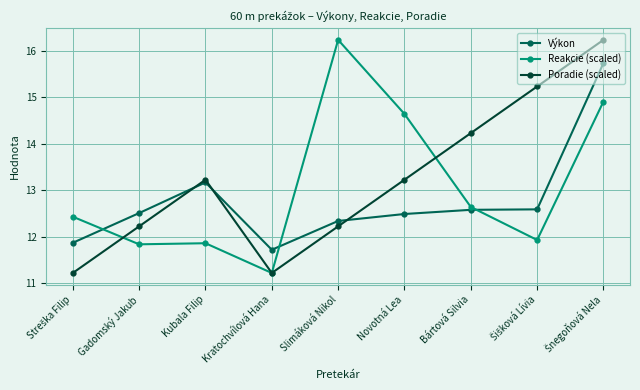

The value of Poradie (scaled) at Novotná Lea is 13.2. True or false?

True